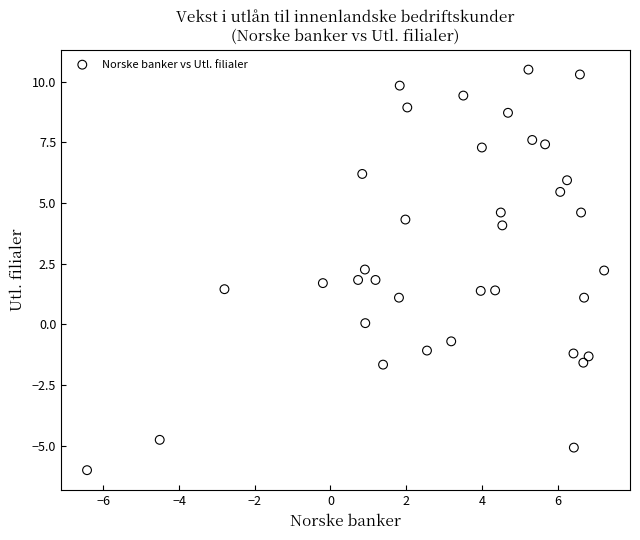

What is the range of X values (max minus min)?

13.7